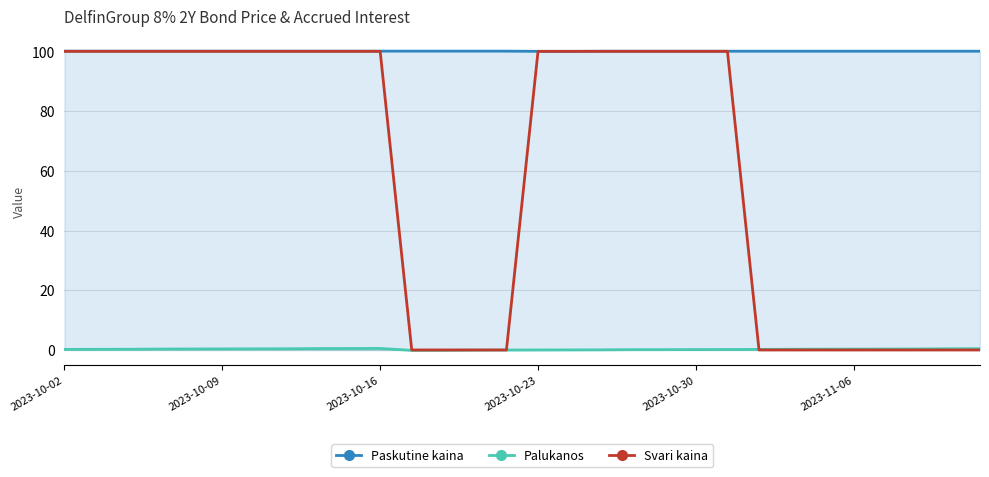

How many series are shown in this chart?

3